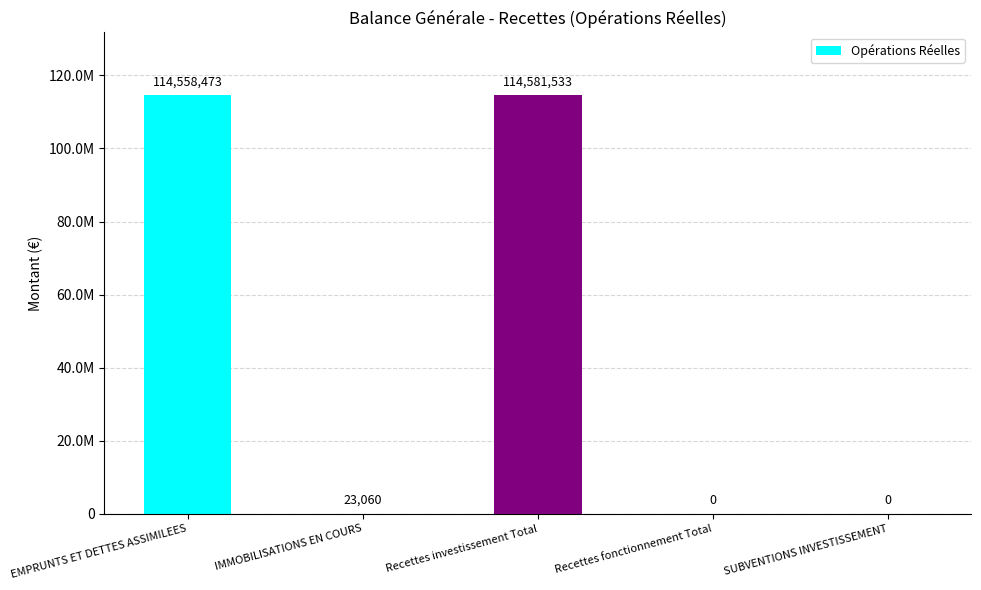

Reading left to right, list all the values displayed in this chart.

EMPRUNTS ET DETTES ASSIMILEES=114558473	IMMOBILISATIONS EN COURS=23060	Recettes investissement Total=114581533	Recettes fonctionnement Total=0	SUBVENTIONS INVESTISSEMENT=0